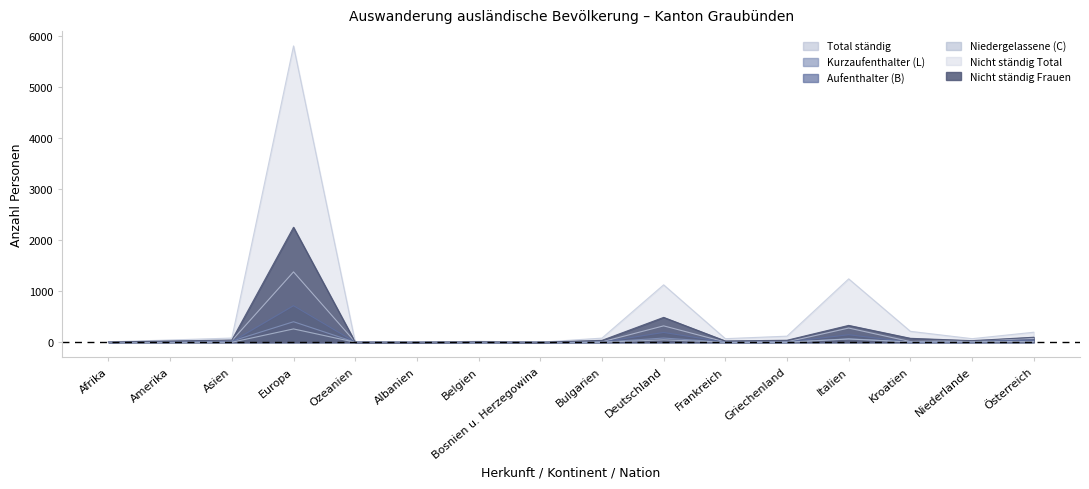

List the labels in order of Niedergelassene (C) value, largest first.

Europa, Italien, Deutschland, Niederlande, Österreich, Kroatien, Bosnien u. Herzegowina, Belgien, Amerika, Griechenland, Afrika, Asien, Ozeanien, Albanien, Bulgarien, Frankreich